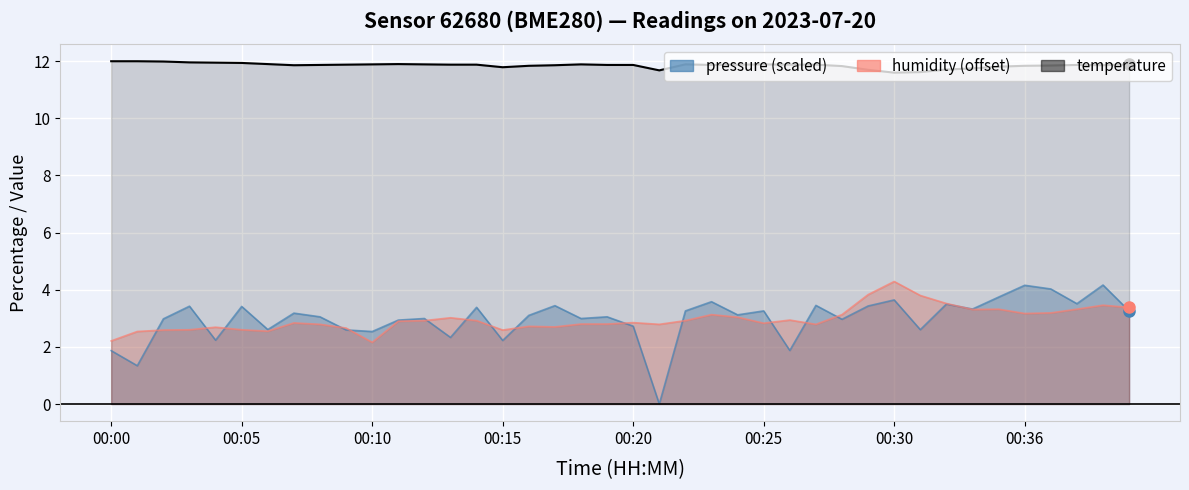

True or false: humidity has a value of 2.5 at 00:06.

True